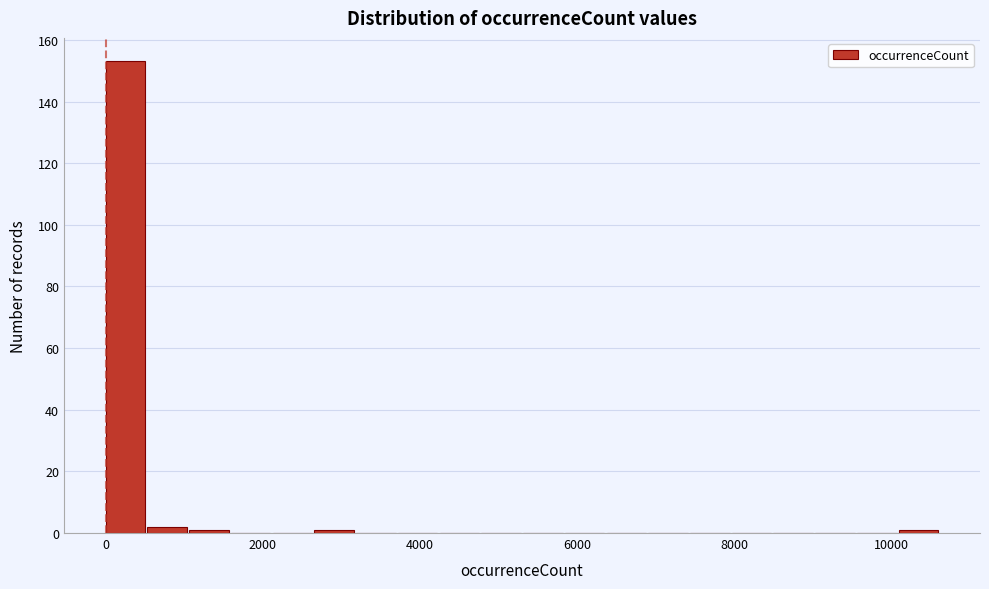

Around what value on the x-axis is the tallest bar? Give the approximate position of its centre, as read against the axis.

200